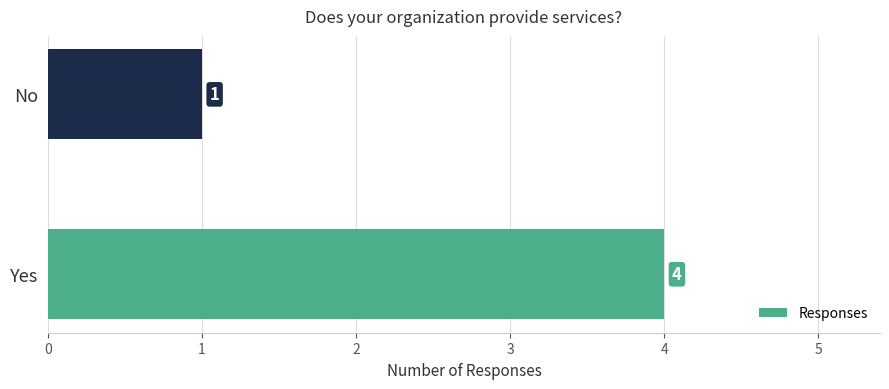

Where is the data nearest to the value 2?

No